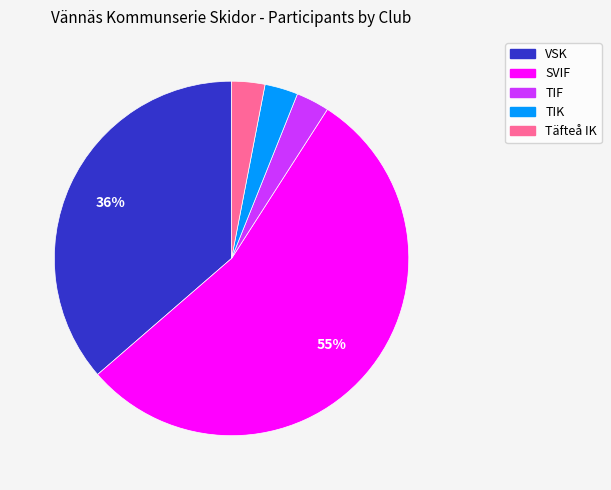

To the nearest percent, what is the average slice percentage?

20%